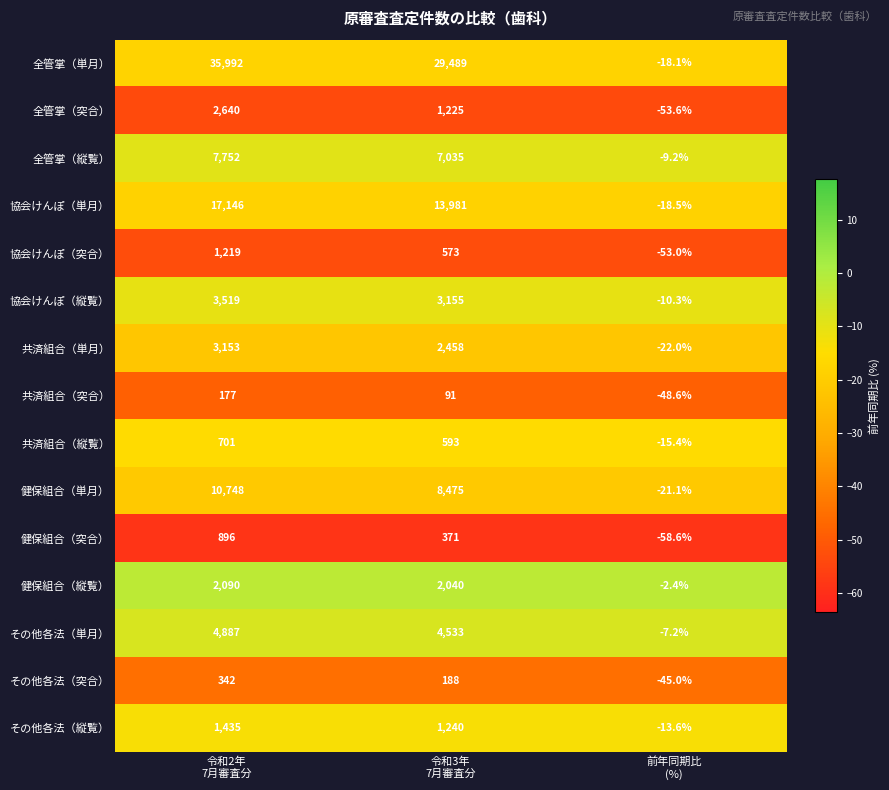

At 前年同期比
(%), list the series in order from smallest to largest.

健保組合（突合）, 全管掌（突合）, 協会けんぽ（突合）, 共済組合（突合）, その他各法（突合）, 共済組合（単月）, 健保組合（単月）, 協会けんぽ（単月）, 全管掌（単月）, 共済組合（縦覧）, その他各法（縦覧）, 協会けんぽ（縦覧）, 全管掌（縦覧）, その他各法（単月）, 健保組合（縦覧）